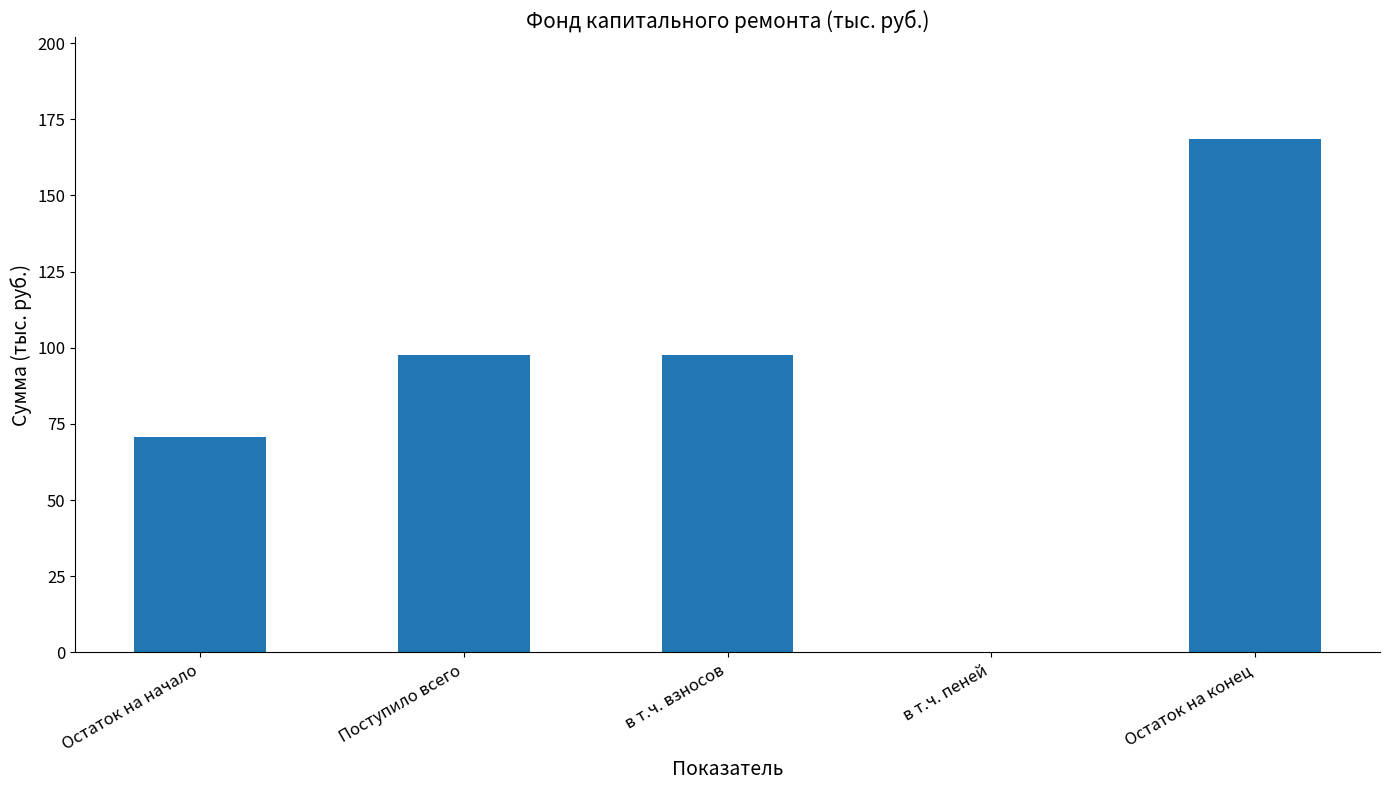

The chart shows a value of 156.6 at Поступило всего. True or false?

False